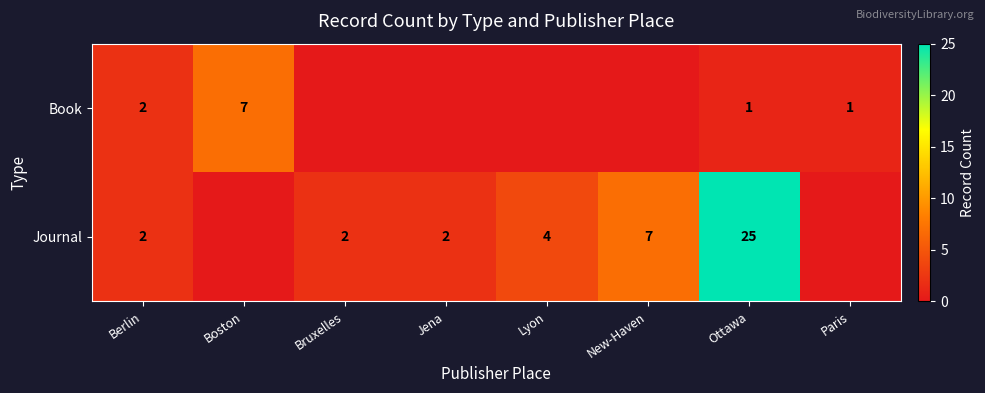

At how many categories does at least one series exceed 11?

1